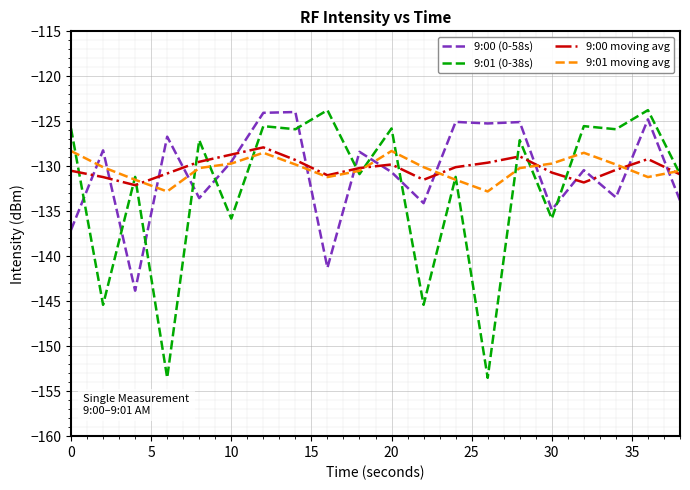

True or false: 9:01 (0-38s) and 9:01 moving avg cross at least once.

True